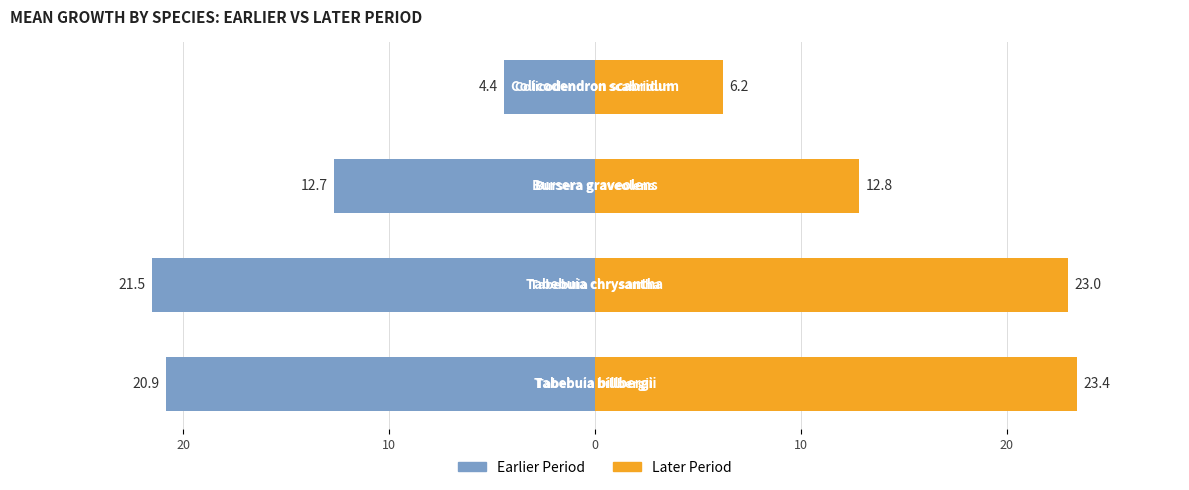

Is it true that Later Period equals 7.4 at 30?

False